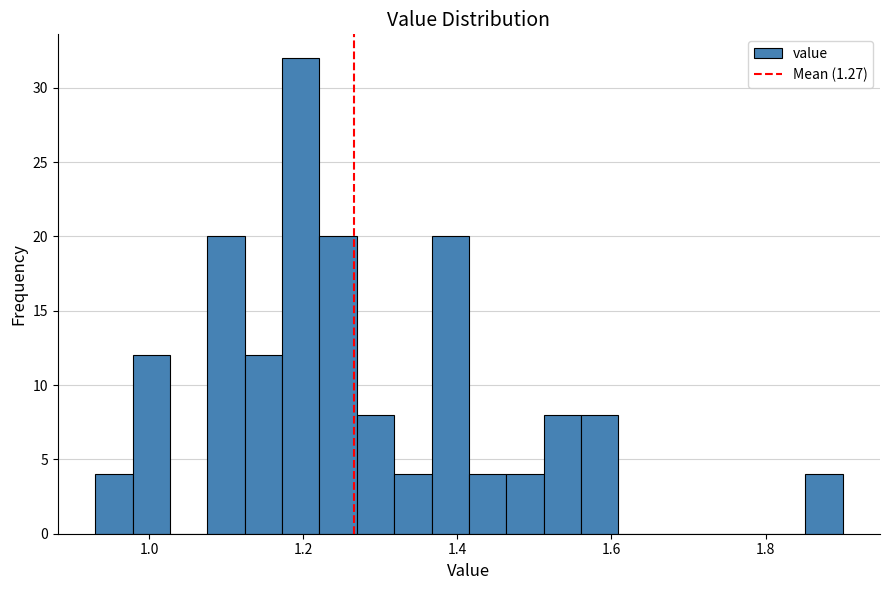

Read against the x-axis, roughly where is the centre of the tallest bar?

1.20